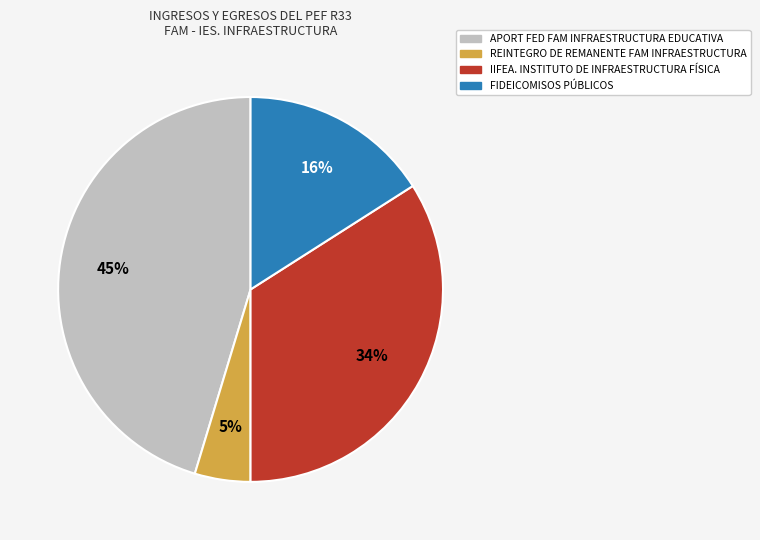

Rank the categories by value from lowest to highest.

REINTEGRO DE REMANENTE FAM INFRAESTRUCTURA, FIDEICOMISOS PÚBLICOS, IIFEA. INSTITUTO DE INFRAESTRUCTURA FÍSICA, APORT FED FAM INFRAESTRUCTURA EDUCATIVA